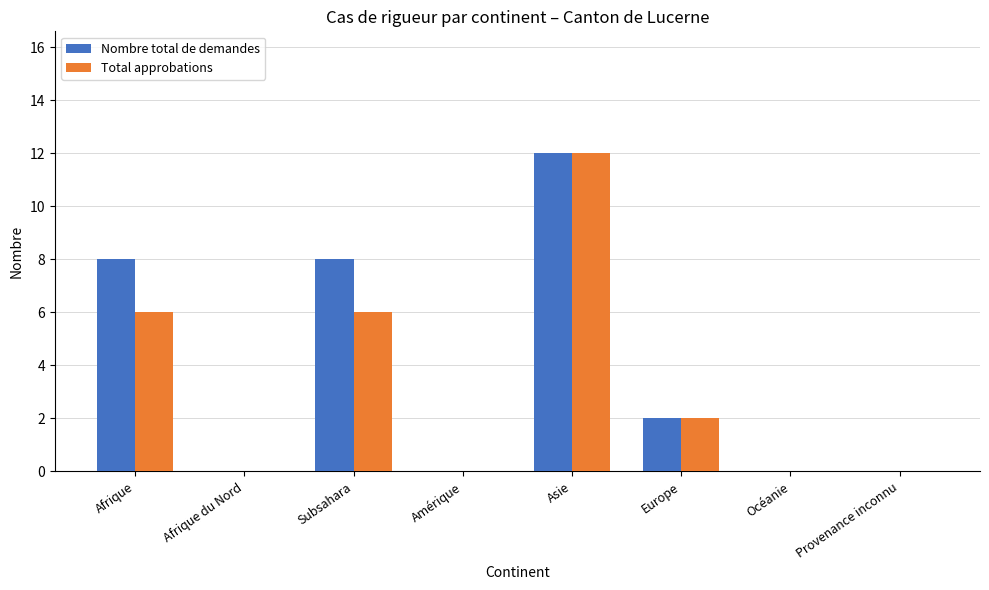

Does the chart contain stacked bars?

No